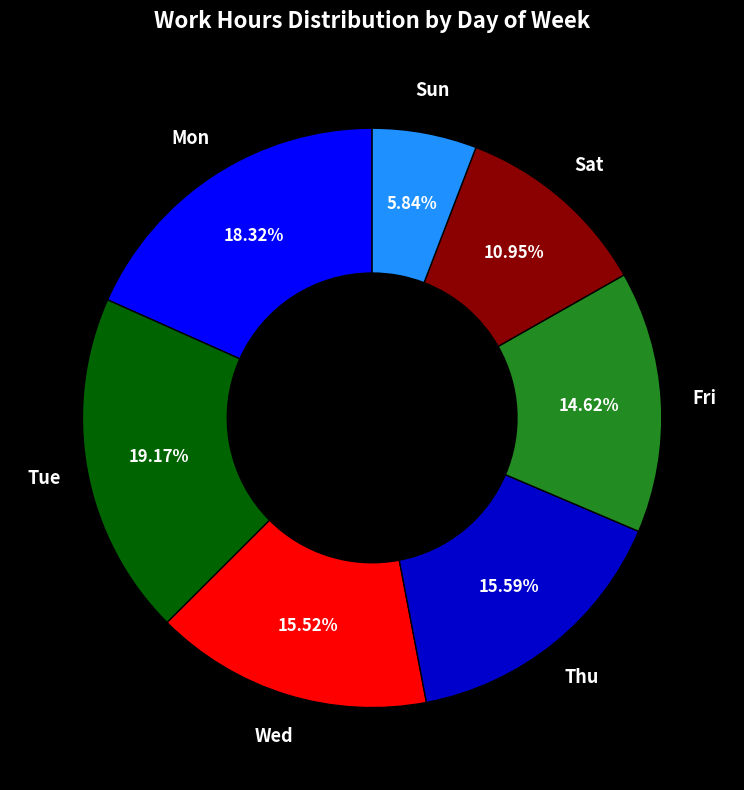

Does any single category account for the majority?

No